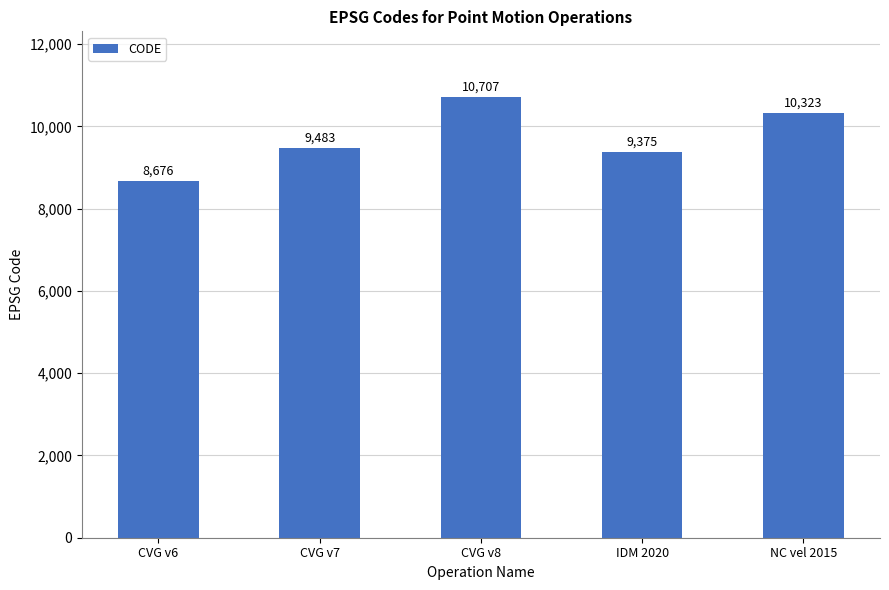

What is the difference between the values at CVG v8 and CVG v7?

1224